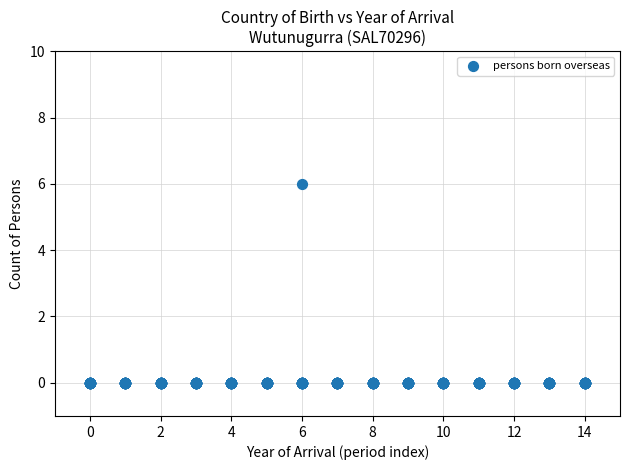

What is the range of Y values (max minus min)?

6